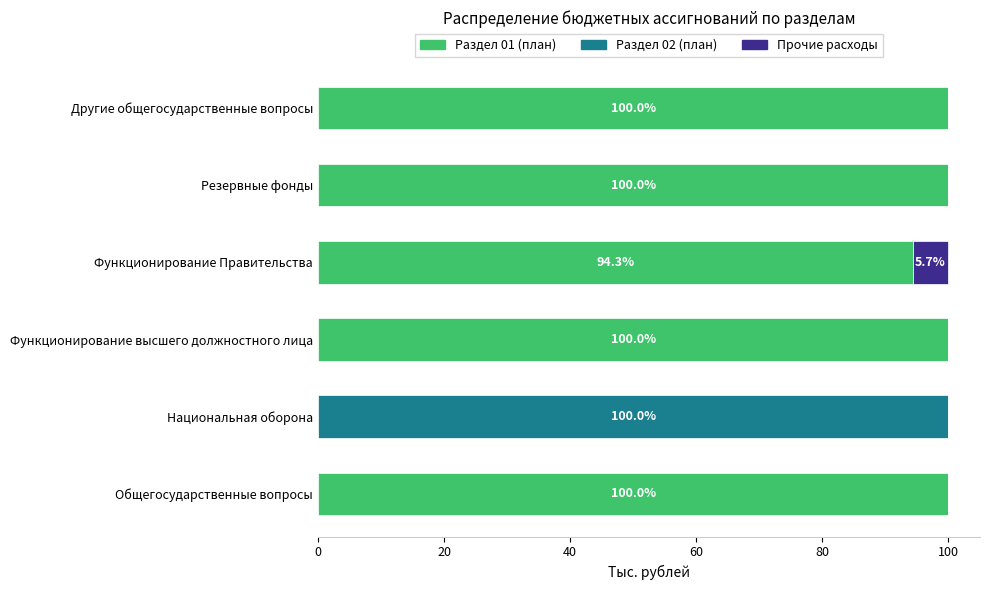

The Раздел 01 (план) series shows 23.6 at Функционирование Правительства. True or false?

False